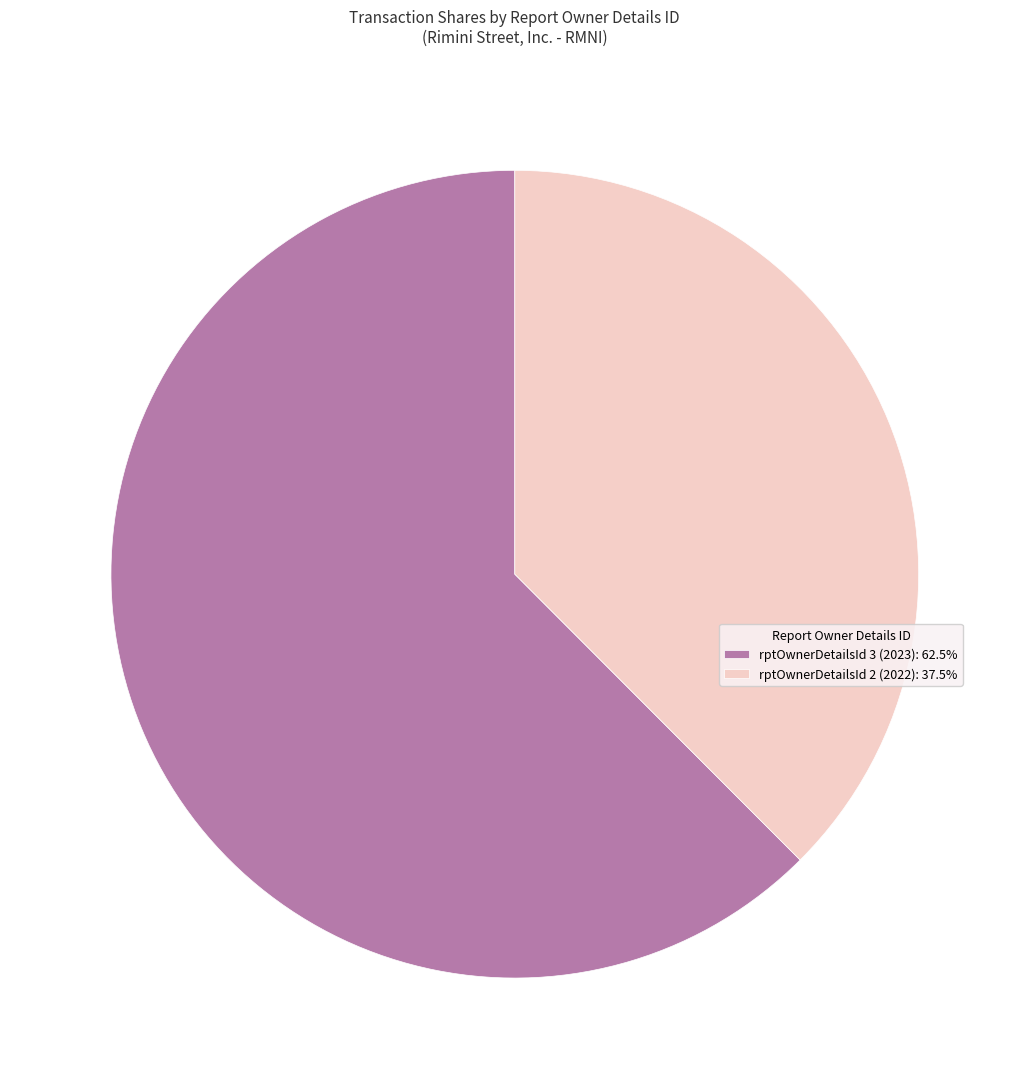

Approximately how many times larger is the value at rptOwnerDetailsId 3 (2023): 62.5% compared to rptOwnerDetailsId 2 (2022): 37.5%?

1.7